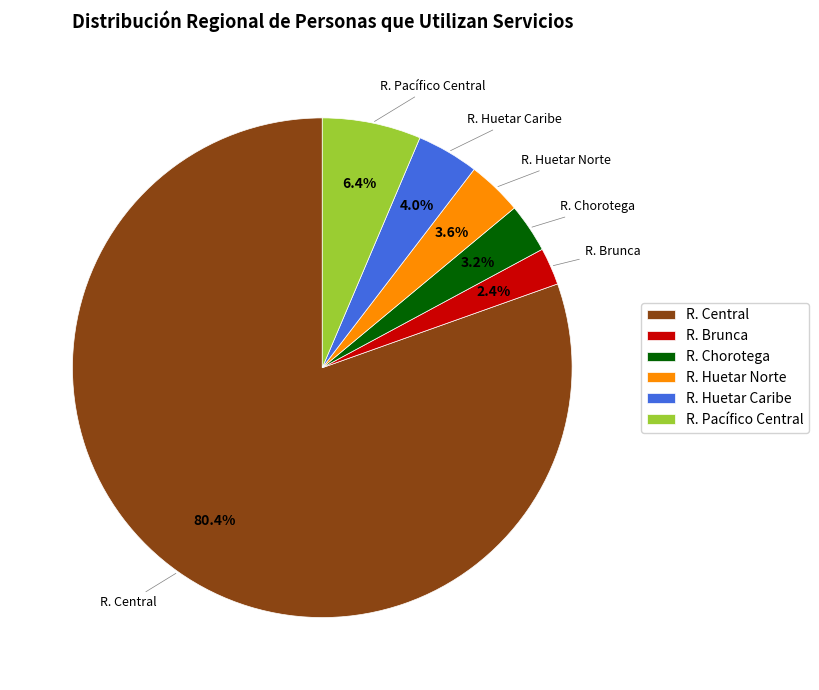

How many slices are in this pie chart?

6